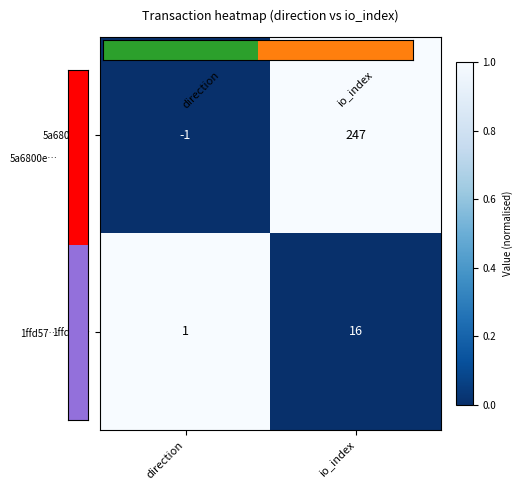

Rank the series by their maximum value, from lowest to highest.

1ffd57…, 5a6800e…